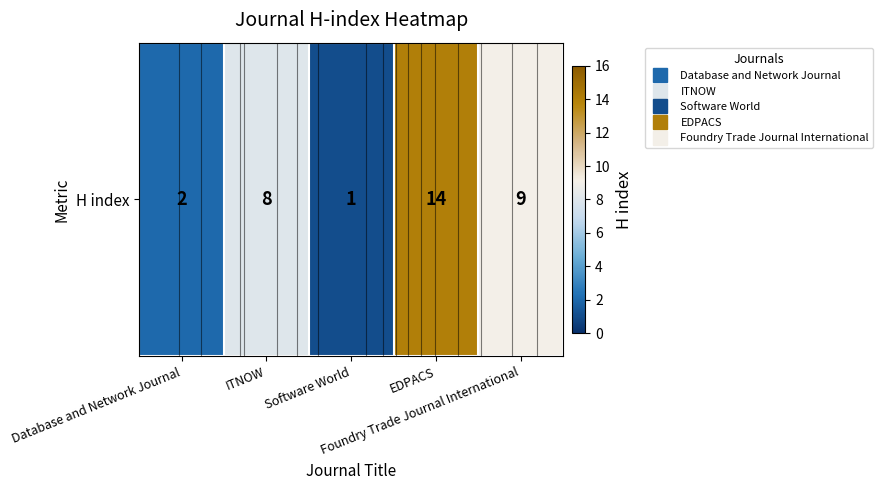

Reading left to right, what are all the values shown in this chart?

Database and Network Journal=2	ITNOW=8	Software World=1	EDPACS=14	Foundry Trade Journal International=9